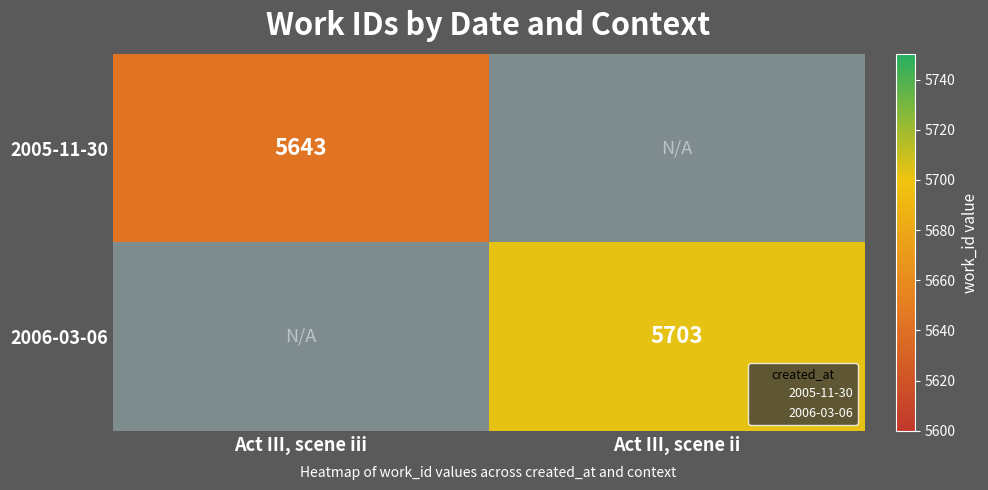

How many series are shown in this chart?

2